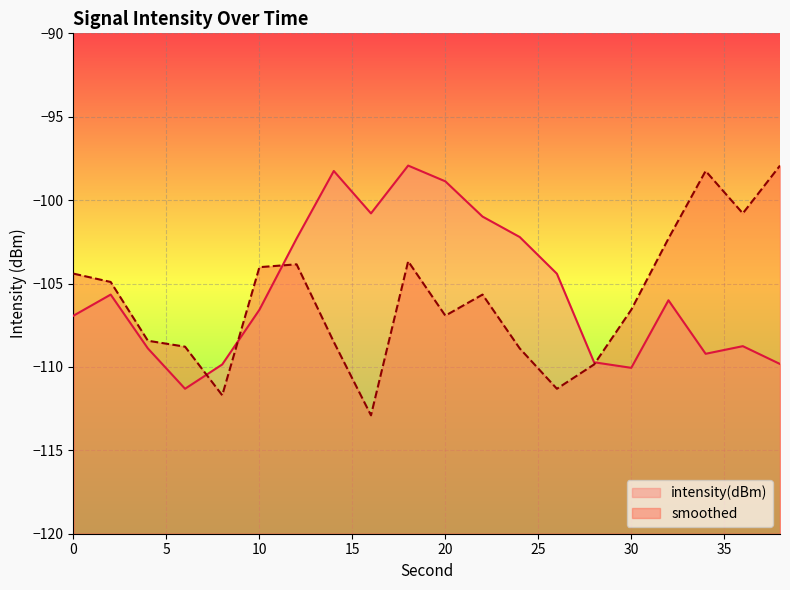

At which category is the sum across all series the highest?

18